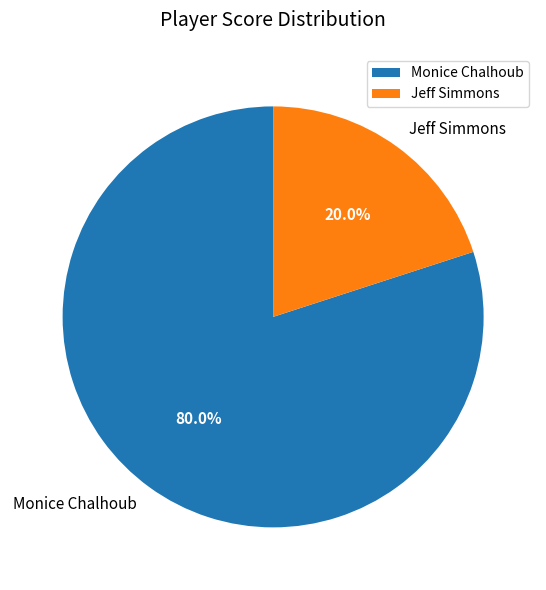

To the nearest percent, what is the difference between the Jeff Simmons and Monice Chalhoub slice percentages?

60%